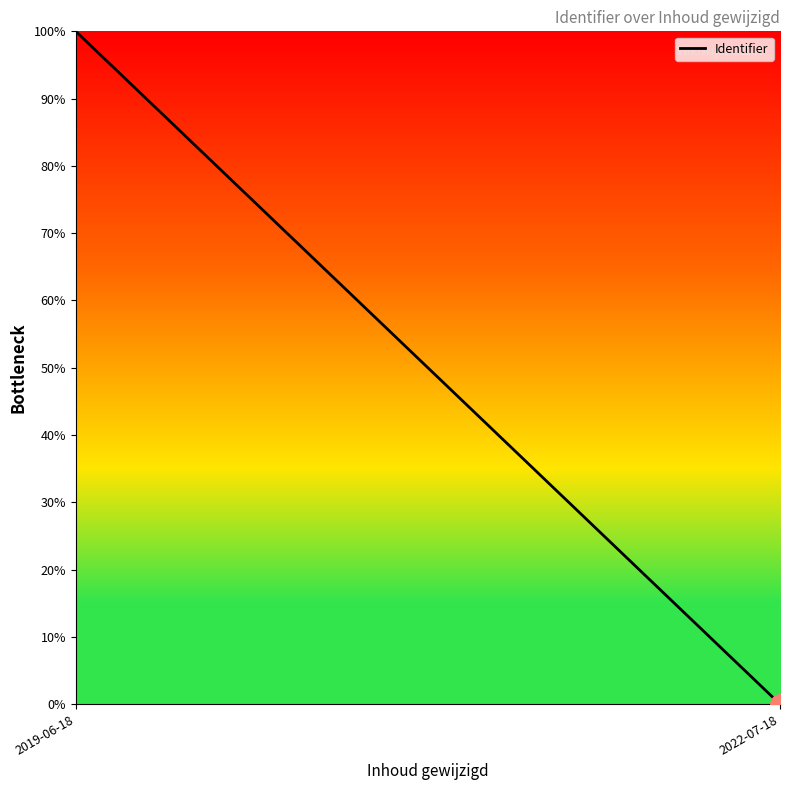

Rank the categories by value from lowest to highest.

2022-07-18, 2019-06-18